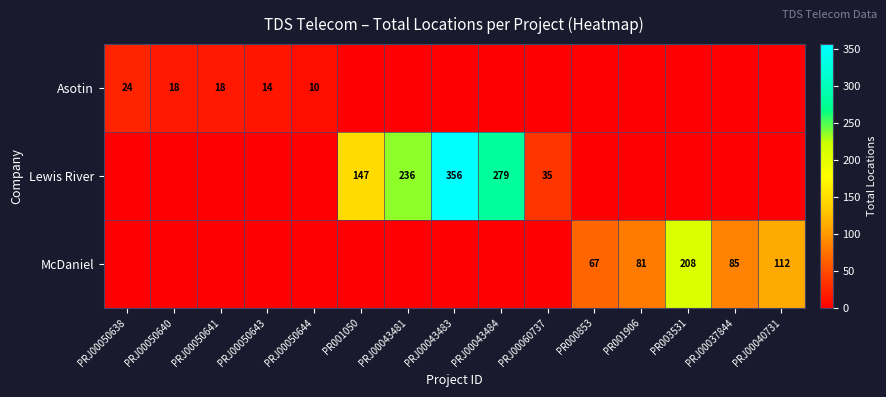

The Lewis River series shows 35 at PRJ00060737. True or false?

True